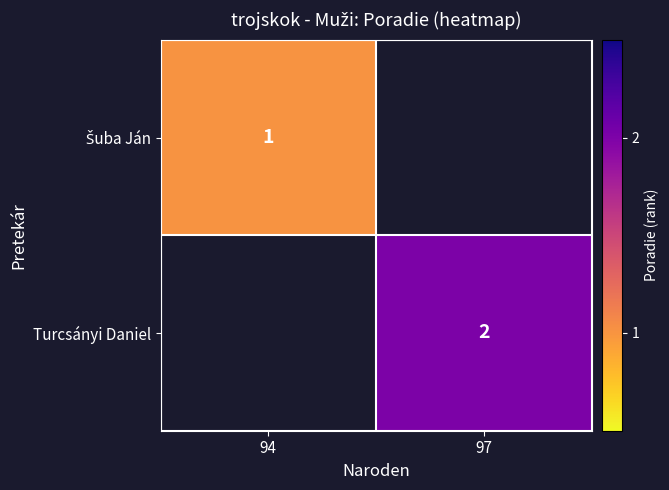

The Turcsányi Daniel series shows 2 at 97. True or false?

True